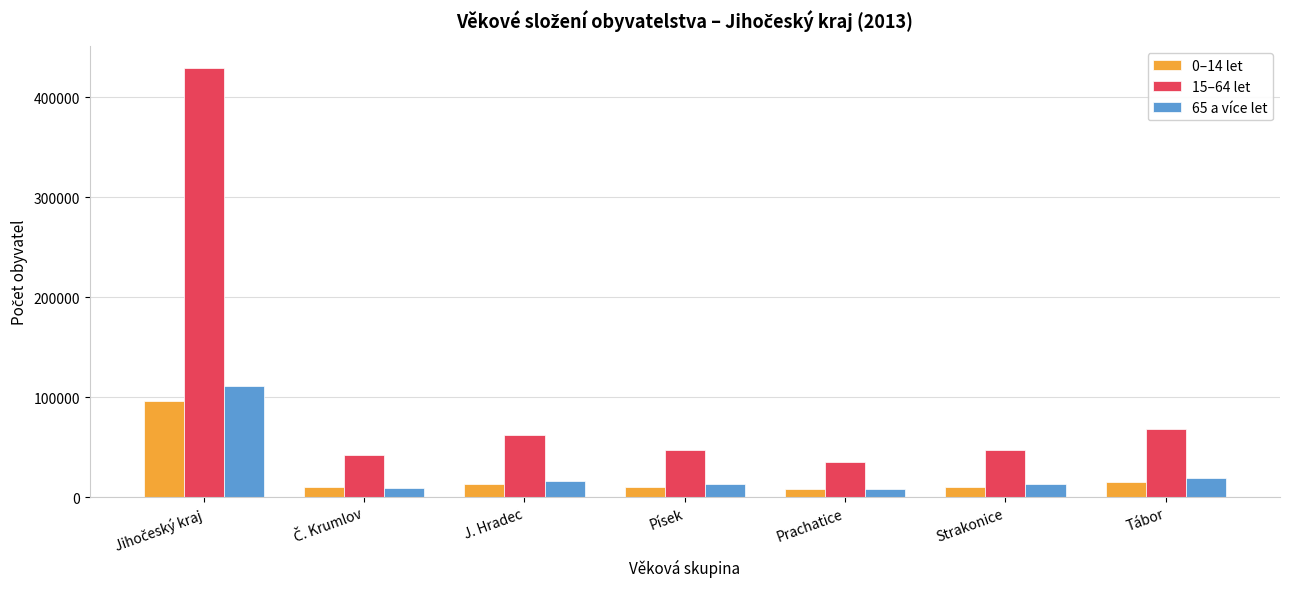

The value of 15–64 let at Písek is 46808. True or false?

True